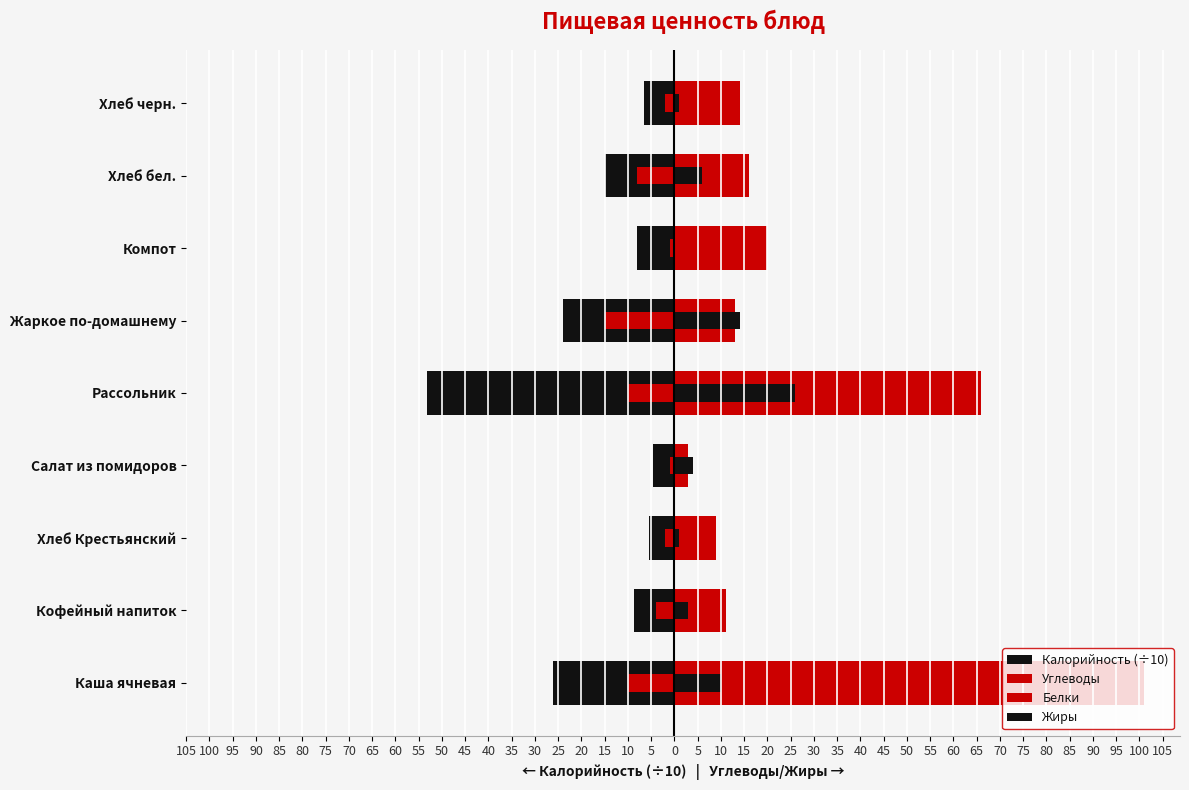

At how many categories does at least one series exceed -2?

9